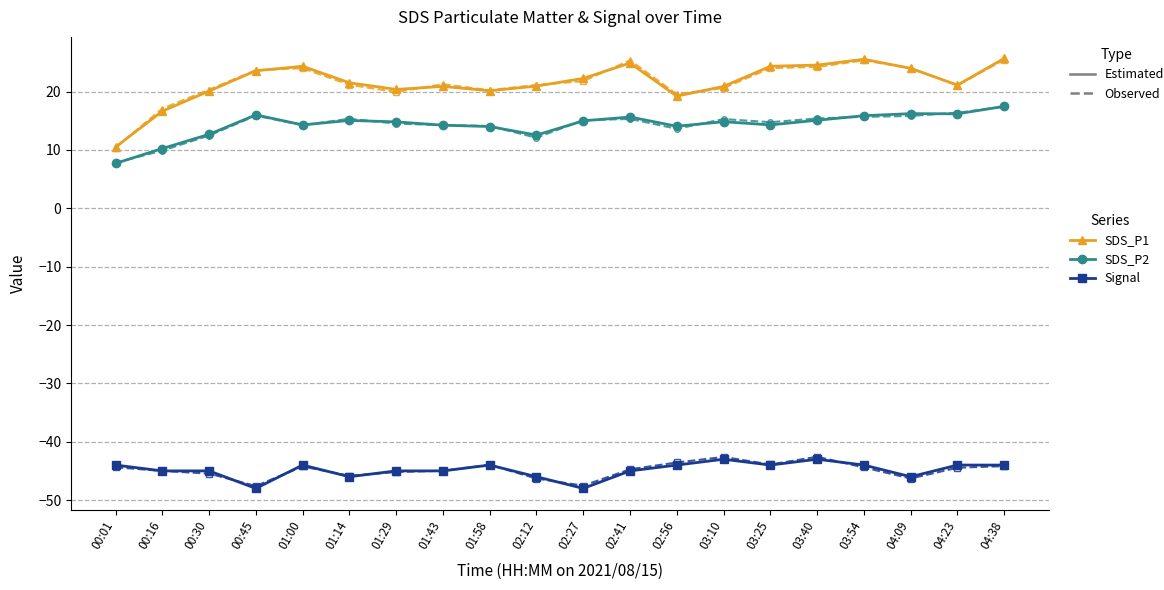

What is the spread (max minus min) of values at 00:30?

65.8